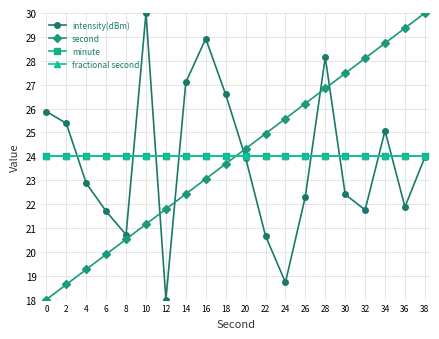

True or false: fractional second and minute intersect in this chart.

False